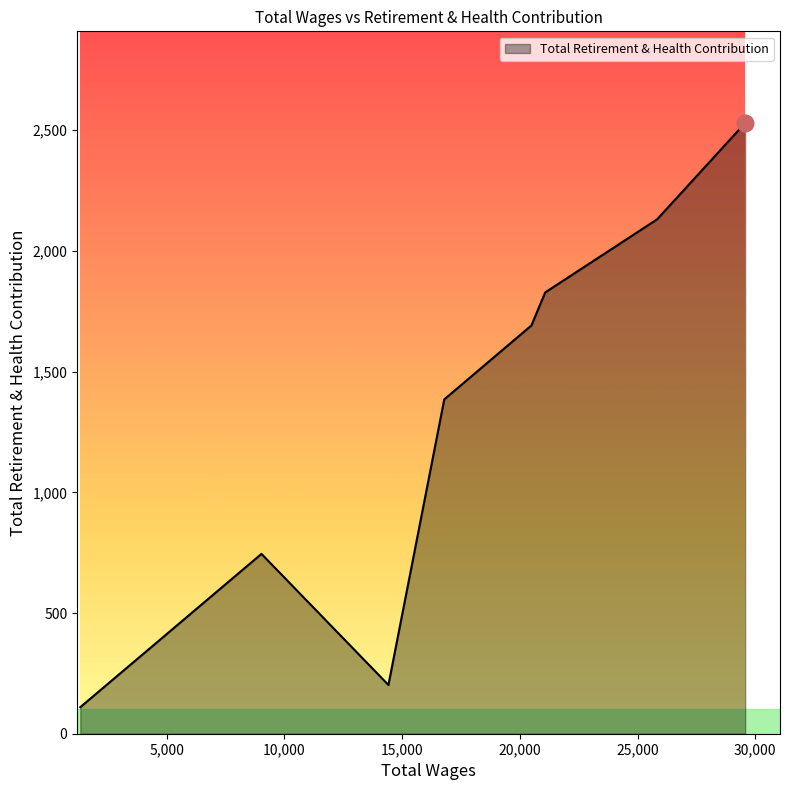

What is the maximum value shown in the chart?

2530